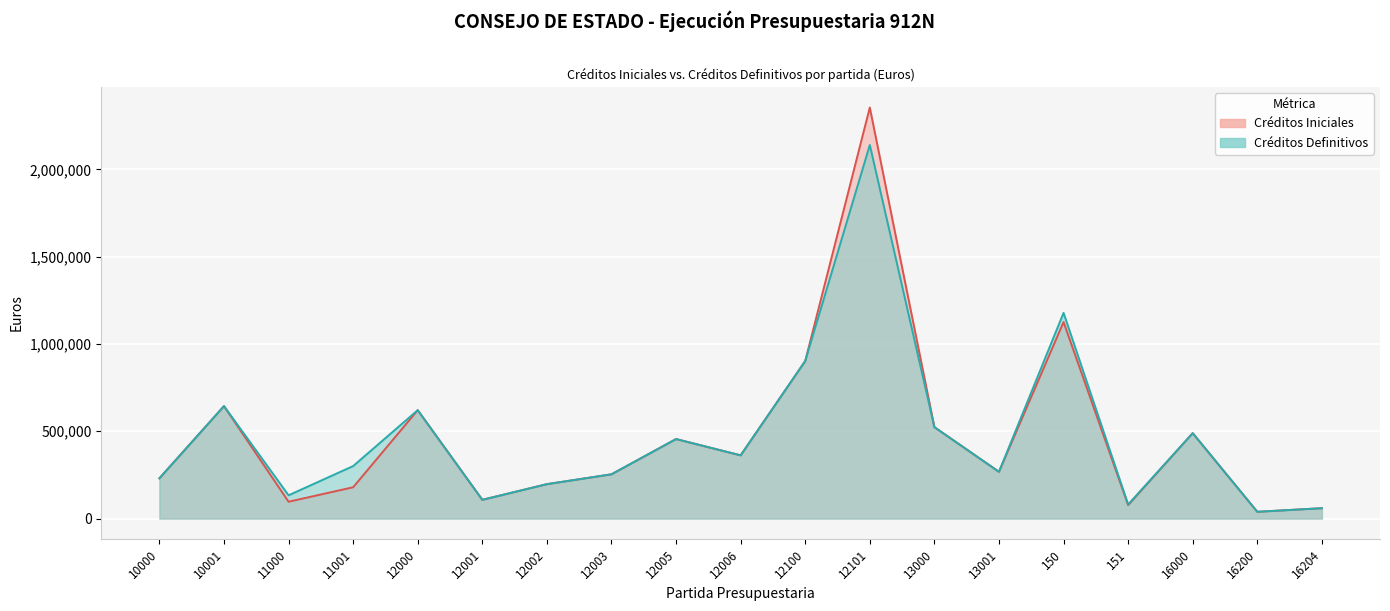

Reading right to left, transcribe all the data shown in this chart.

Créditos Iniciales: 16204=59360	16200=38690	16000=489200	151=77000	150=1125620	13001=267770	13000=523760	12101=2354560	12100=902520	12006=362060	12005=455450	12003=253490	12002=197070	12001=107370	12000=620890	11001=179250	11000=96350	10001=644240	10000=230590
Créditos Definitivos: 16204=59360	16200=38690	16000=489200	151=80603	150=1178281	13001=267770	13000=523760	12101=2139943	12100=902520	12006=362060	12005=455450	12003=253490	12002=197070	12001=107370	12000=620890	11001=300676	11000=133277	10001=644240	10000=230590